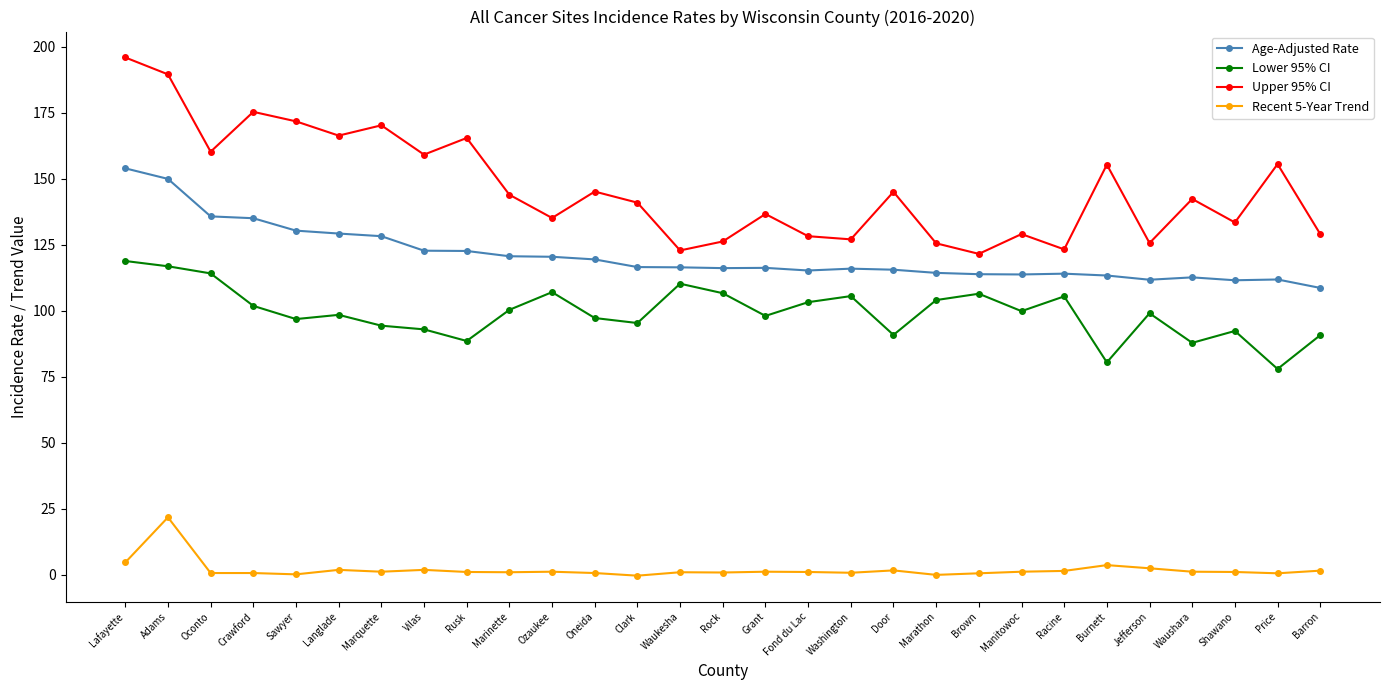

Does the chart have visible grid lines?

No